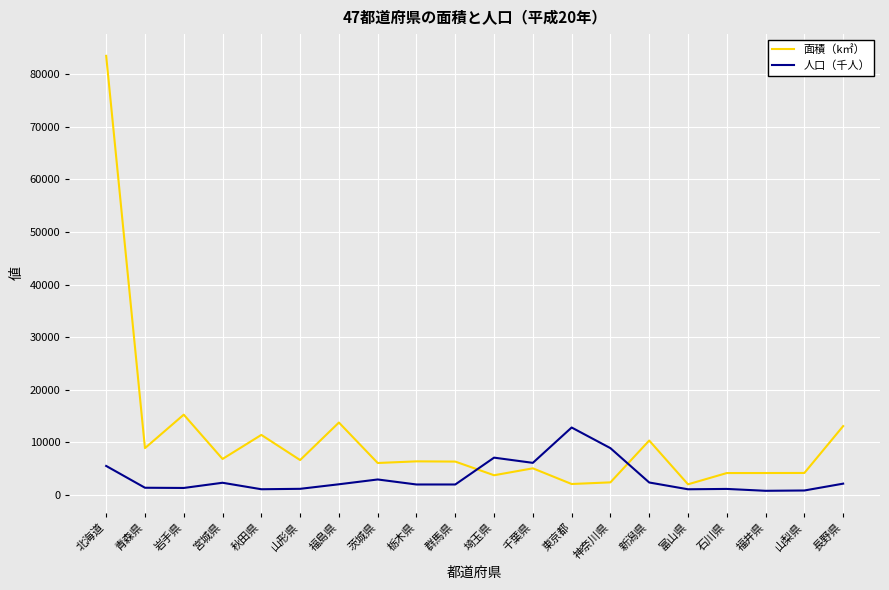

Which category has the highest value in the 人口（千人） series?

東京都